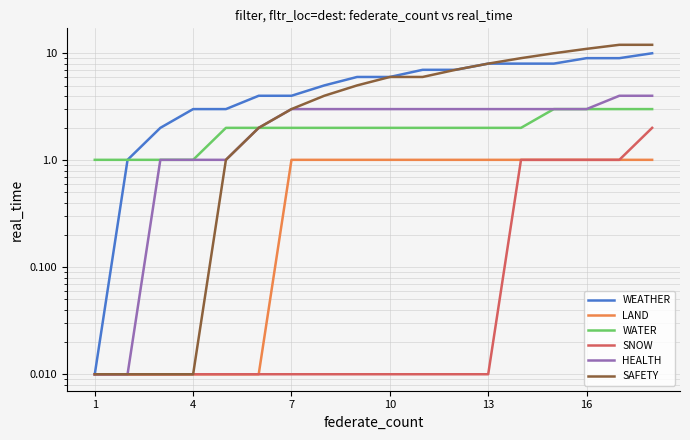

True or false: LAND and WATER cross at least once.

False